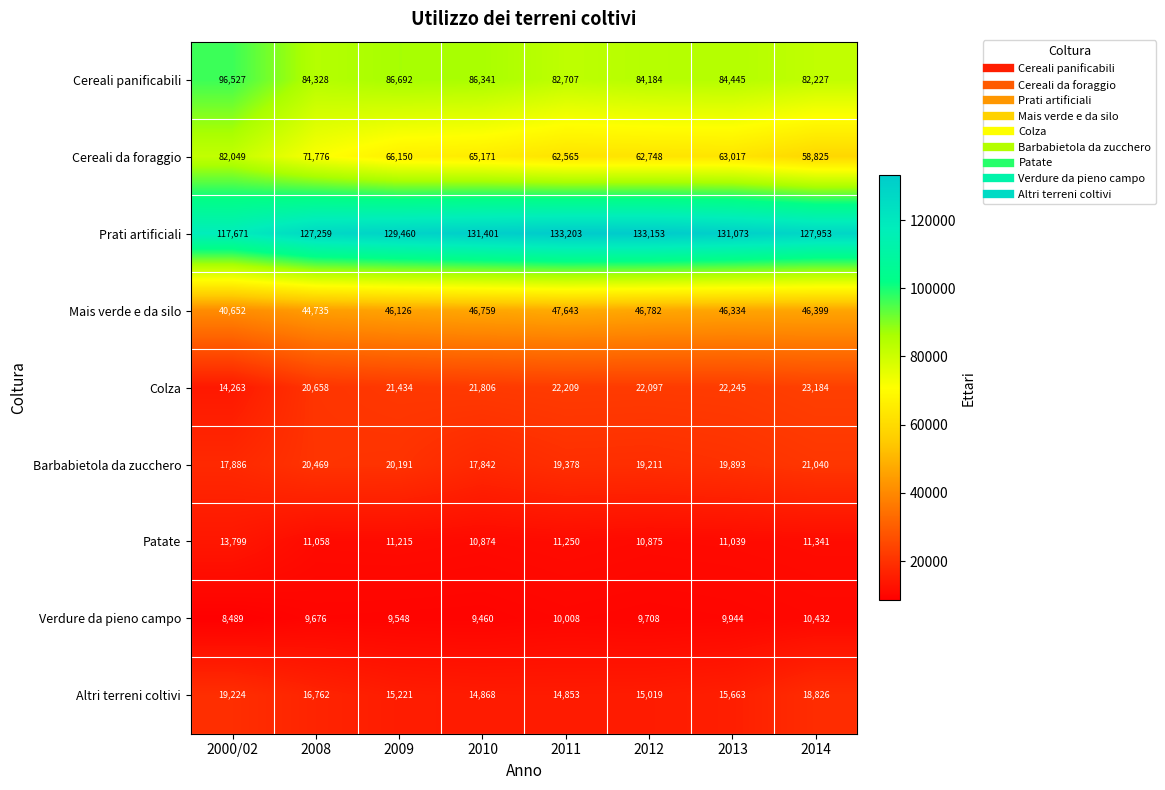

Where does the Colza series first go above 22097?

2011